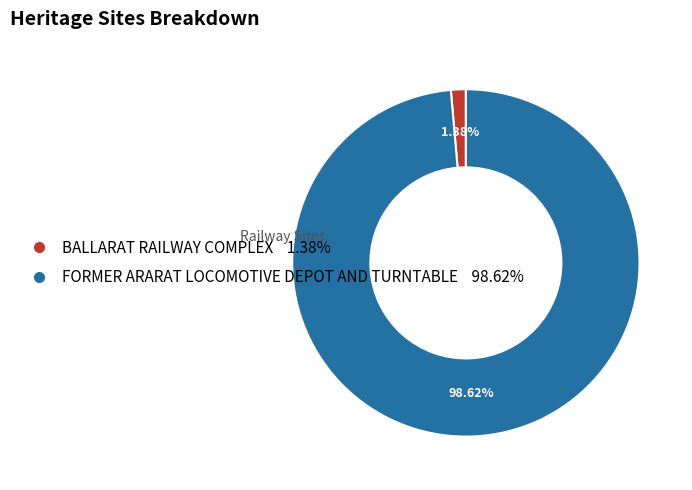

Is there a majority slice in this chart?

Yes